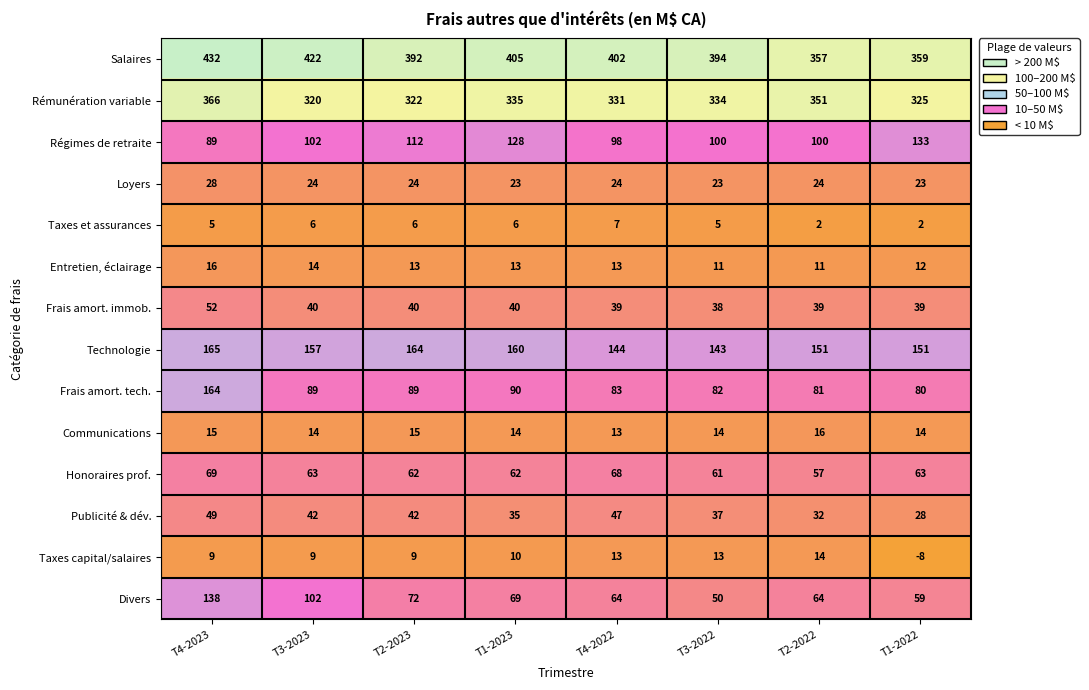

Is it true that Technologie equals 157 at T3-2023?

True